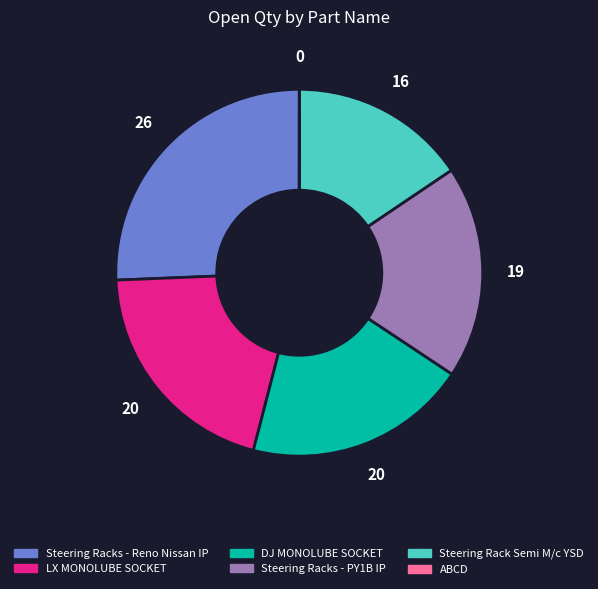

Does Steering Racks - PY1B IP represent more than half of the total?

No